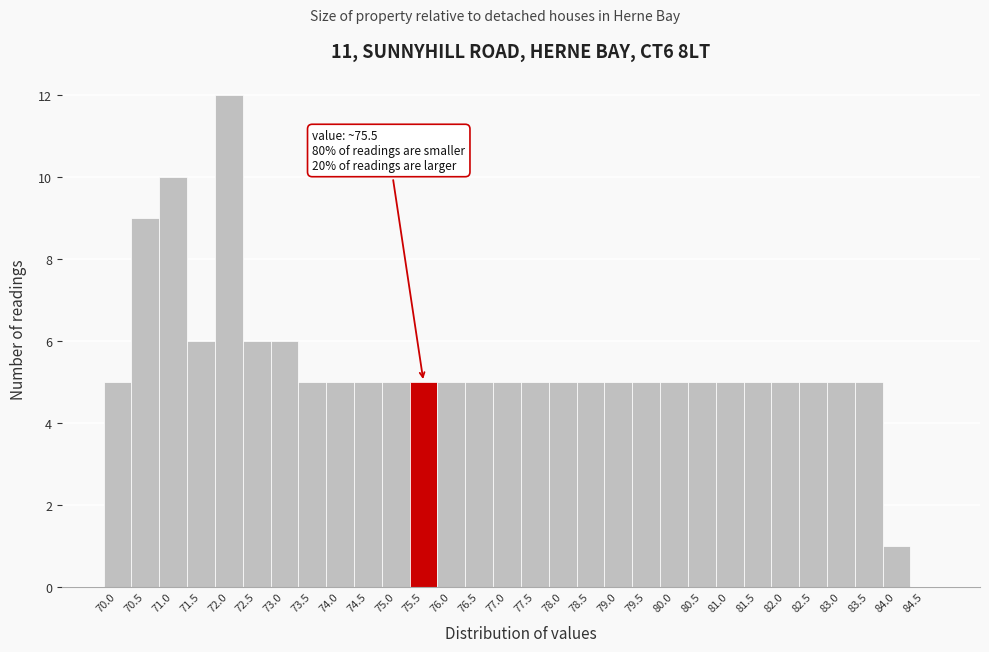

Reading left to right, extract all data points from this chart.

70.0=5	70.5=9	71.0=10	71.5=6	72.0=12	72.5=6	73.0=6	73.5=5	74.0=5	74.5=5	75.0=5	75.5=5	76.0=5	76.5=5	77.0=5	77.5=5	78.0=5	78.5=5	79.0=5	79.5=5	80.0=5	80.5=5	81.0=5	81.5=5	82.0=5	82.5=5	83.0=5	83.5=5	84.0=1	84.5=0